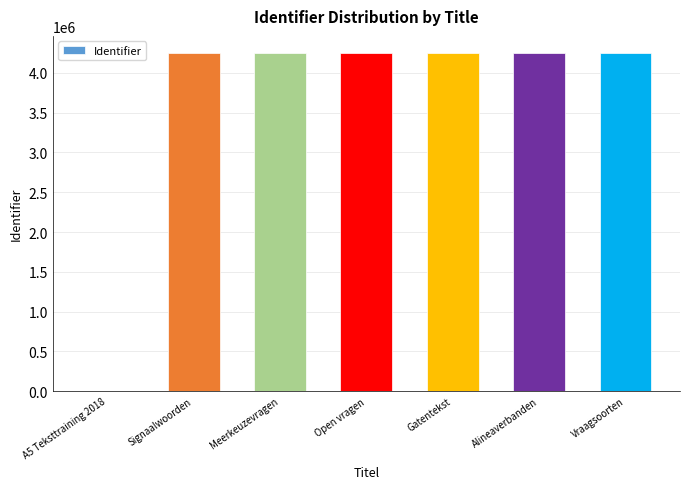

Approximately how many times larger is the value at Meerkeuzevragen compared to Vraagsoorten?

1.0